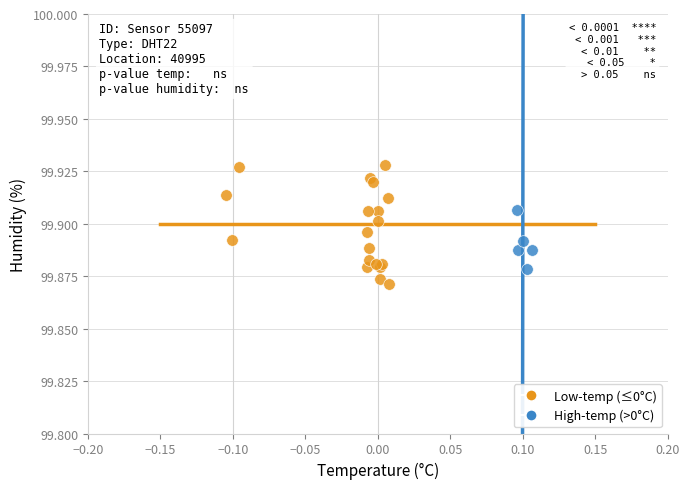

What are all the series names shown in the legend?

Low-temp (≤0°C), High-temp (>0°C)